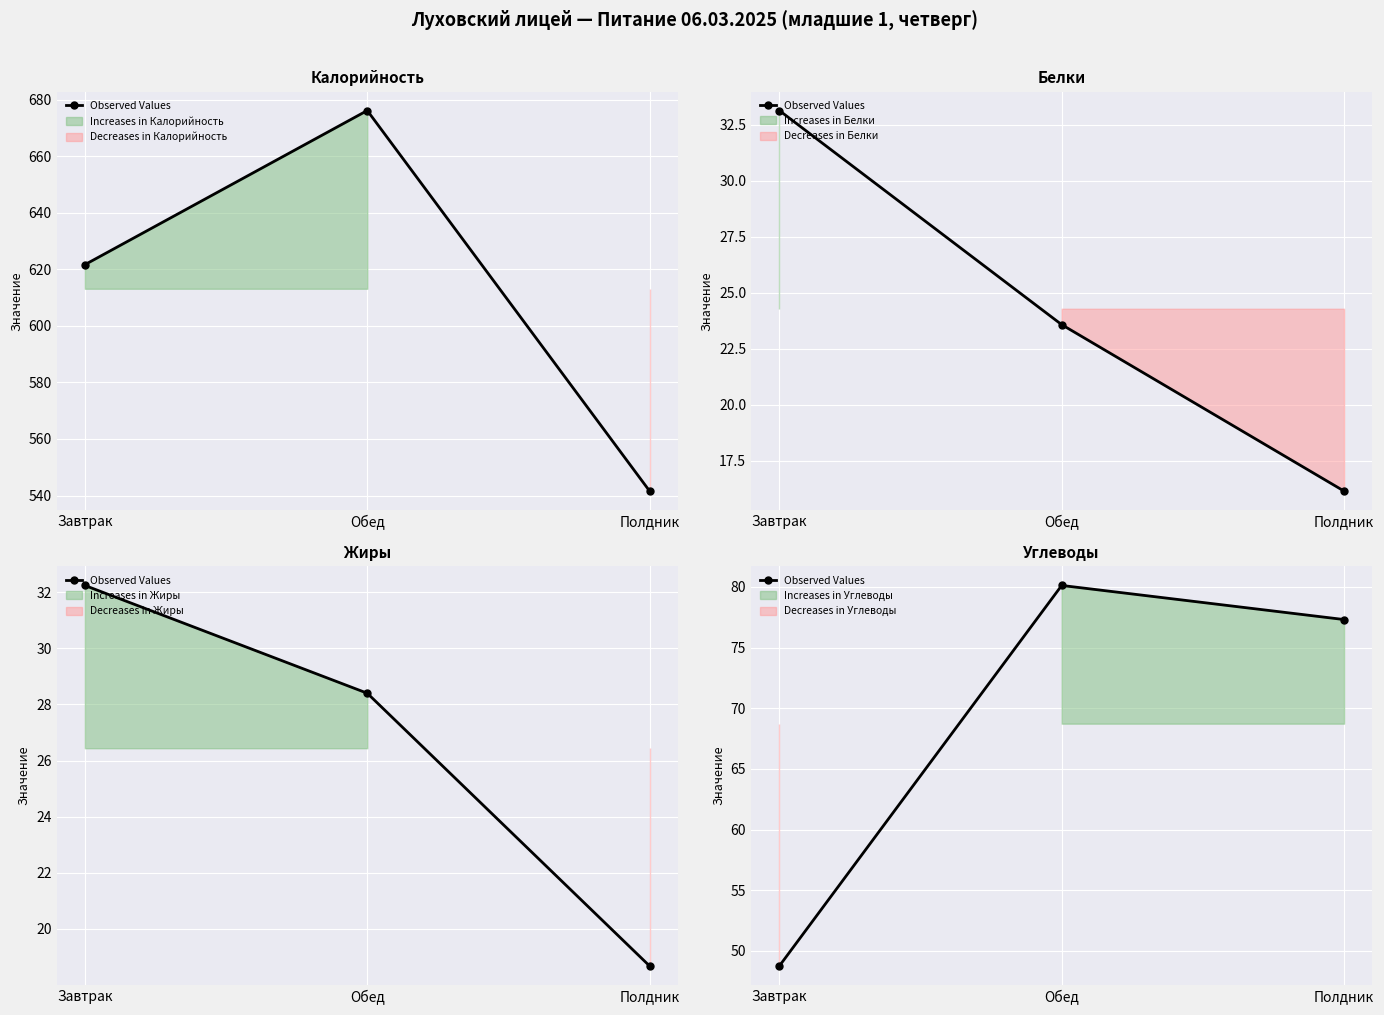

What is the difference between the maximum and minimum values?

31.4